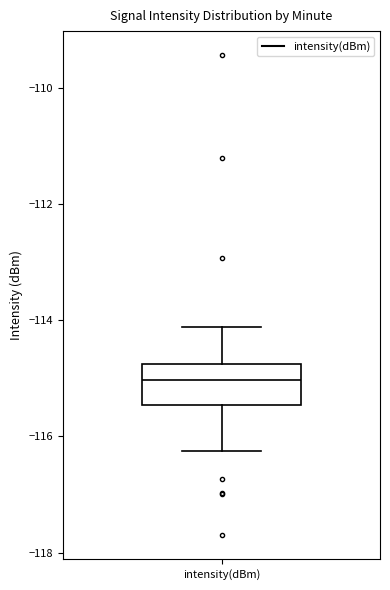

Where does the median line of the box for intensity(dBm) sit on the y-axis? The values are not printed on the chart, so give them approximately, as read against the axis.

-115.0